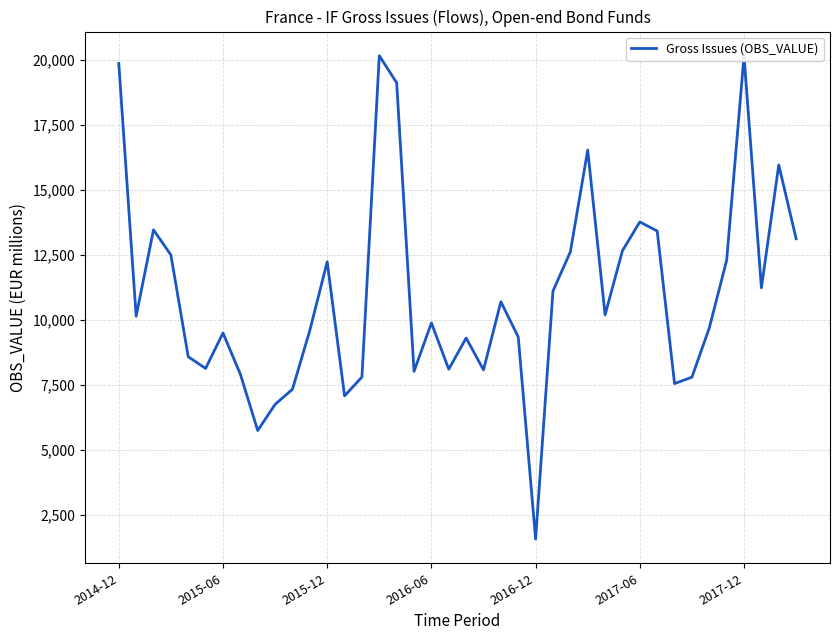

What is the smallest value displayed?

1563